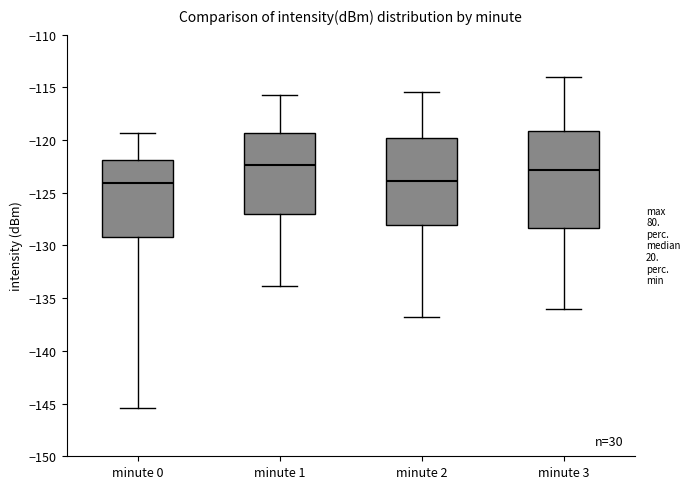

Reading left to right, read every box against the y-axis: the position of its median line, the range the box covers, and the ends of its whiskers. The values are not printed on the chart, so give them approximately, as read against the axis.

minute 0: median -124.0, box -129.0 to -122.0, whiskers -145.5 to -119.5
minute 1: median -122.5, box -127.0 to -119.5, whiskers -134.0 to -115.5
minute 2: median -124.0, box -128.0 to -120.0, whiskers -137.0 to -115.5
minute 3: median -123.0, box -128.5 to -119.0, whiskers -136.0 to -114.0